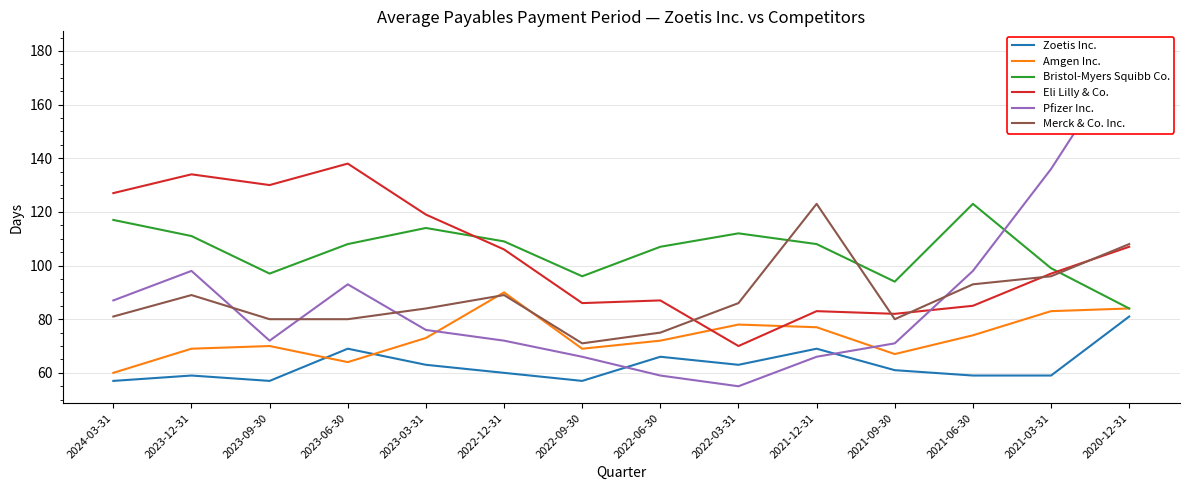

Reading left to right, extract all data points from this chart.

Zoetis Inc.: 57	59	57	69	63	60	57	66	63	69	61	59	59	81
Amgen Inc.: 60	69	70	64	73	90	69	72	78	77	67	74	83	84
Bristol-Myers Squibb Co.: 117	111	97	108	114	109	96	107	112	108	94	123	99	84
Eli Lilly & Co.: 127	134	130	138	119	106	86	87	70	83	82	85	97	107
Pfizer Inc.: 87	98	72	93	76	72	66	59	55	66	71	98	136	181
Merck & Co. Inc.: 81	89	80	80	84	89	71	75	86	123	80	93	96	108